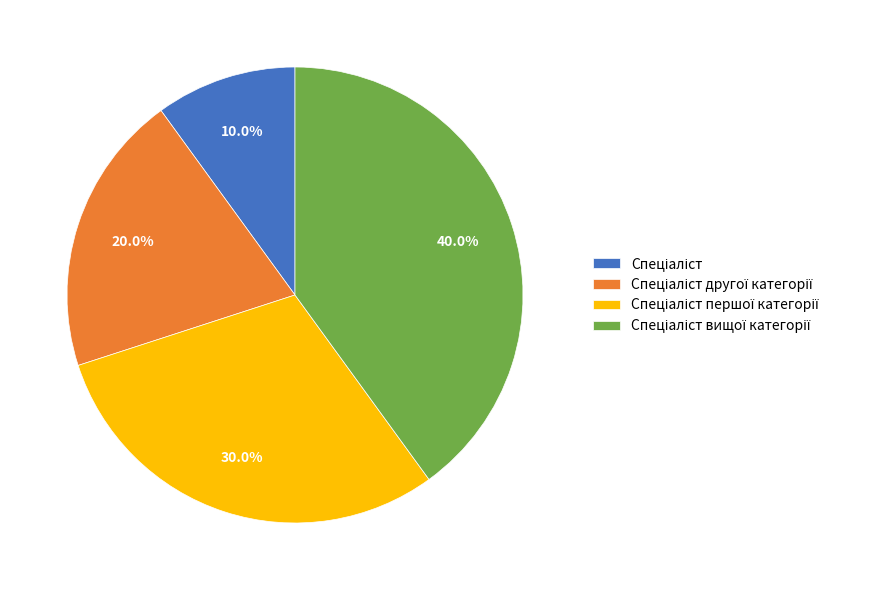

How many segments does this pie chart have?

4